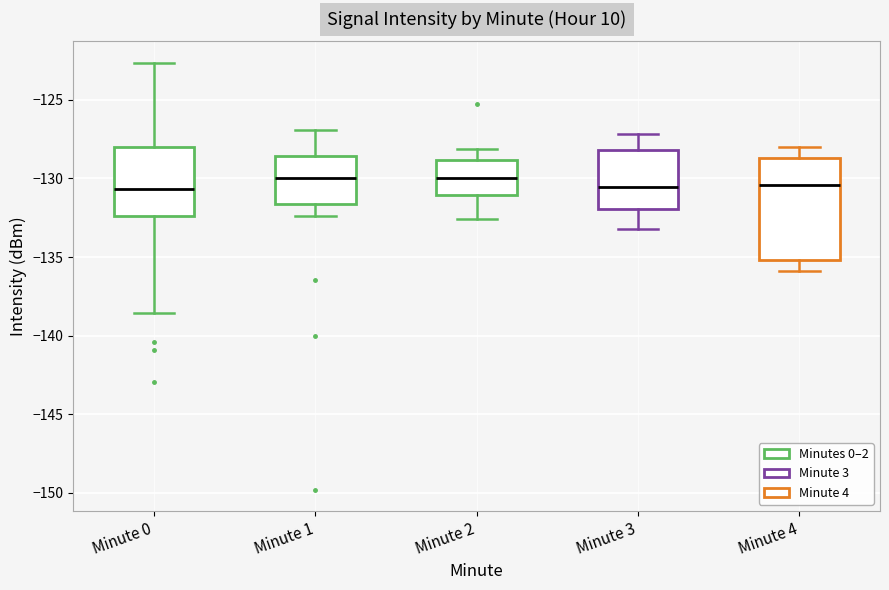

Where is the upper edge of the box for Minute 1 on the y-axis? The values are not printed on the chart, so give them approximately, as read against the axis.

-128.5